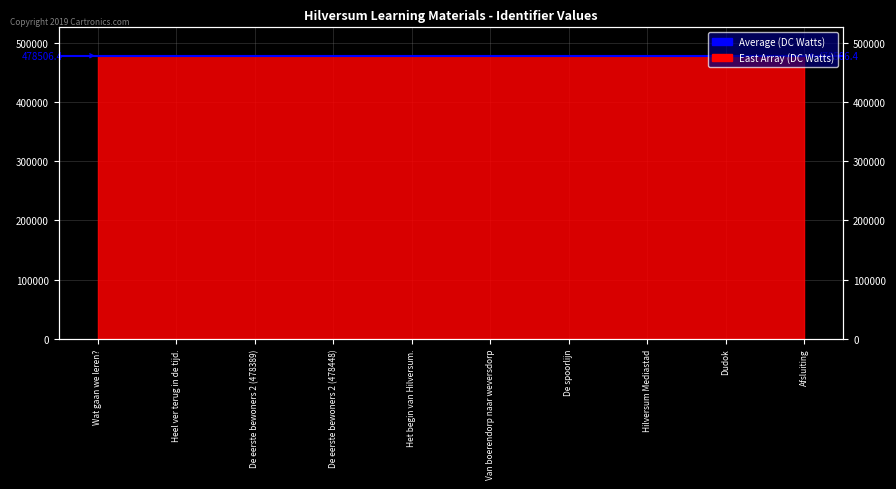

At which label is the value closest to 478528?

Van boerendorp naar weversdorp